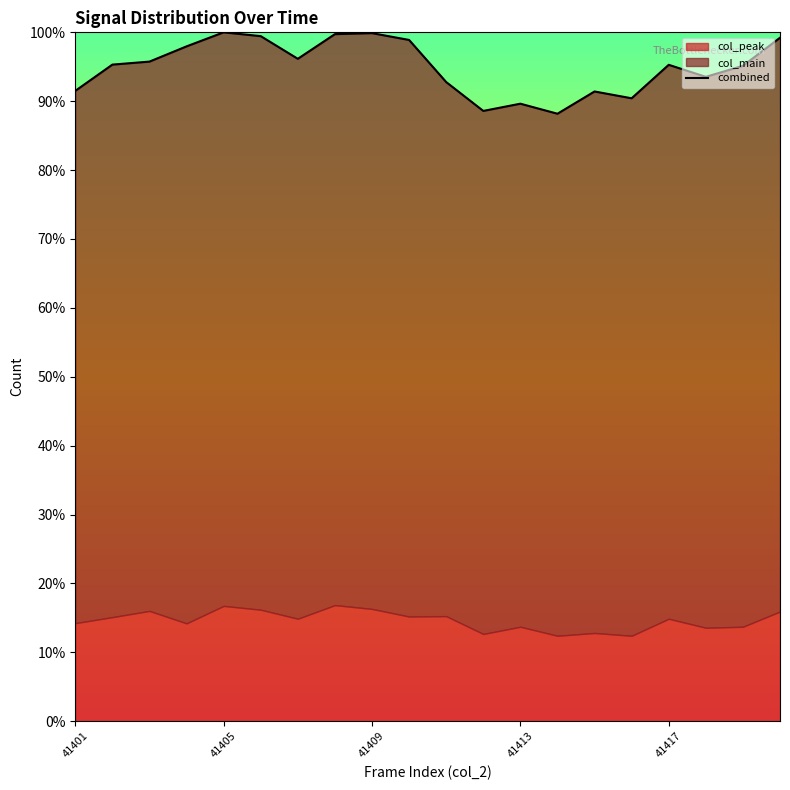

What position from the right is 13?

7